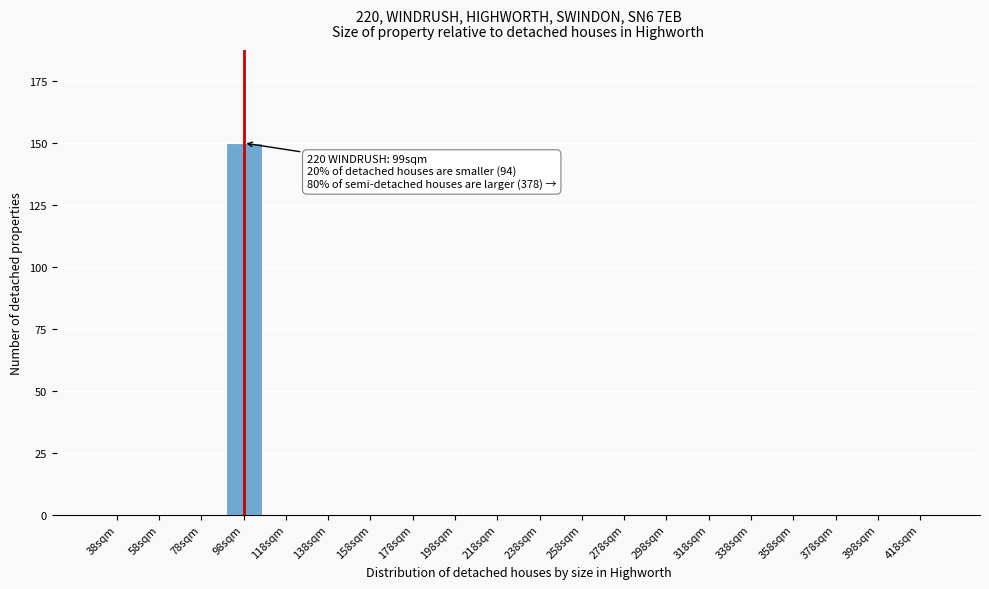

Reading right to left, transcribe all the data shown in this chart.

418sqm=0	398sqm=0	378sqm=0	358sqm=0	338sqm=0	318sqm=0	298sqm=0	278sqm=0	258sqm=0	238sqm=0	218sqm=0	198sqm=0	178sqm=0	158sqm=0	138sqm=0	118sqm=0	98sqm=150	78sqm=0	58sqm=0	38sqm=0